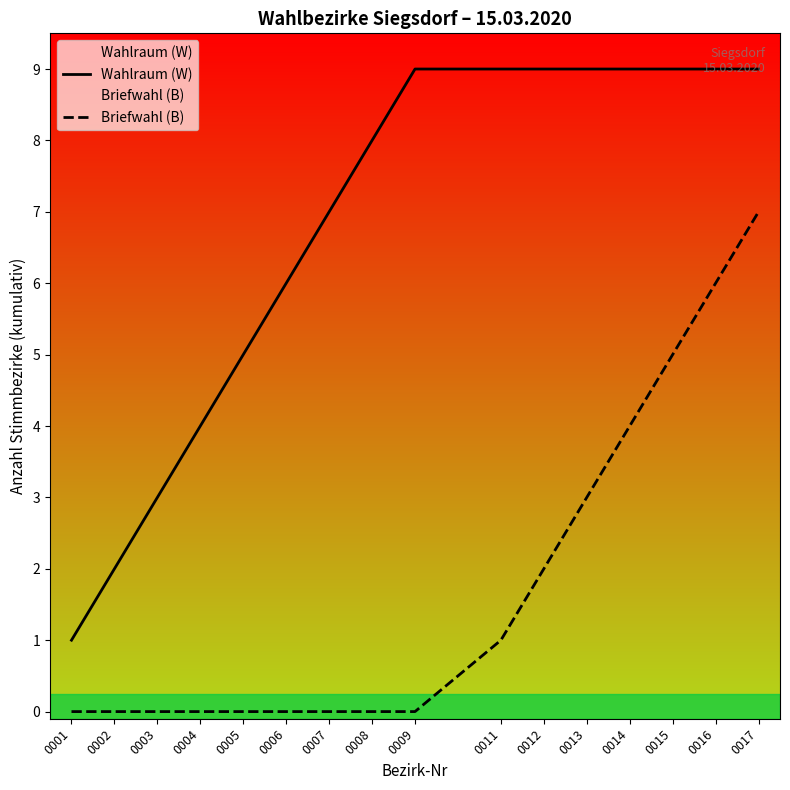

What are all the series names shown in the legend?

Wahlraum (W), Briefwahl (B)